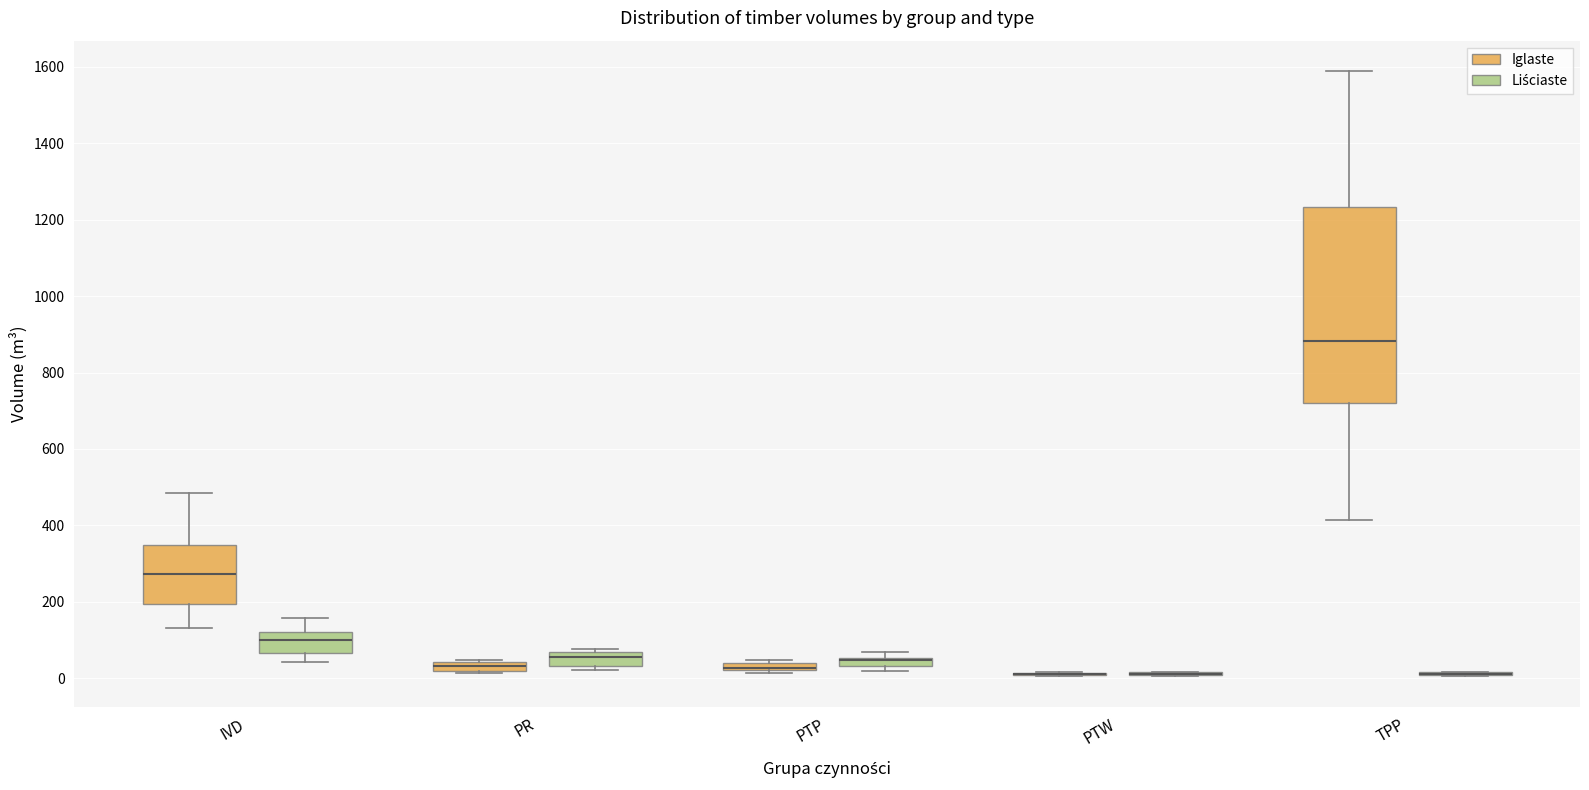

Where does the median line of the box for IVD (Liściaste) sit on the y-axis? The values are not printed on the chart, so give them approximately, as read against the axis.

100